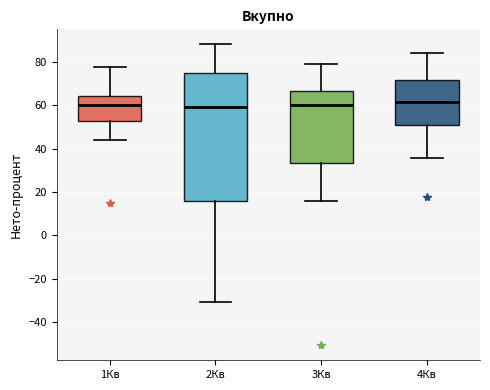

Which box is the tallest, from its lower edge to its upper edge?

2Кв